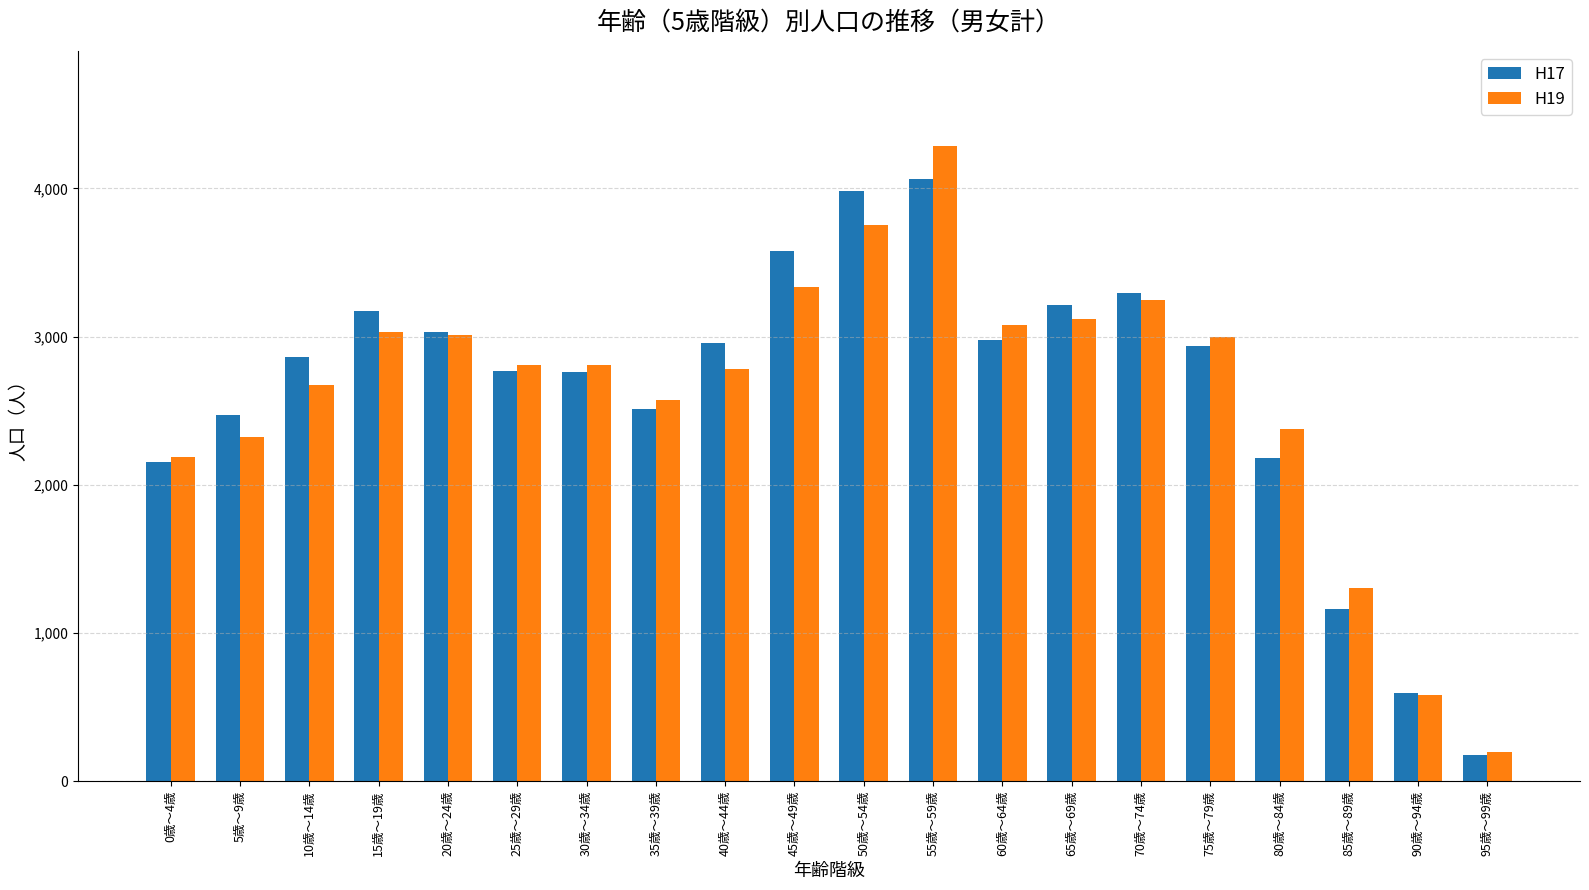

Does the chart contain any negative values?

No